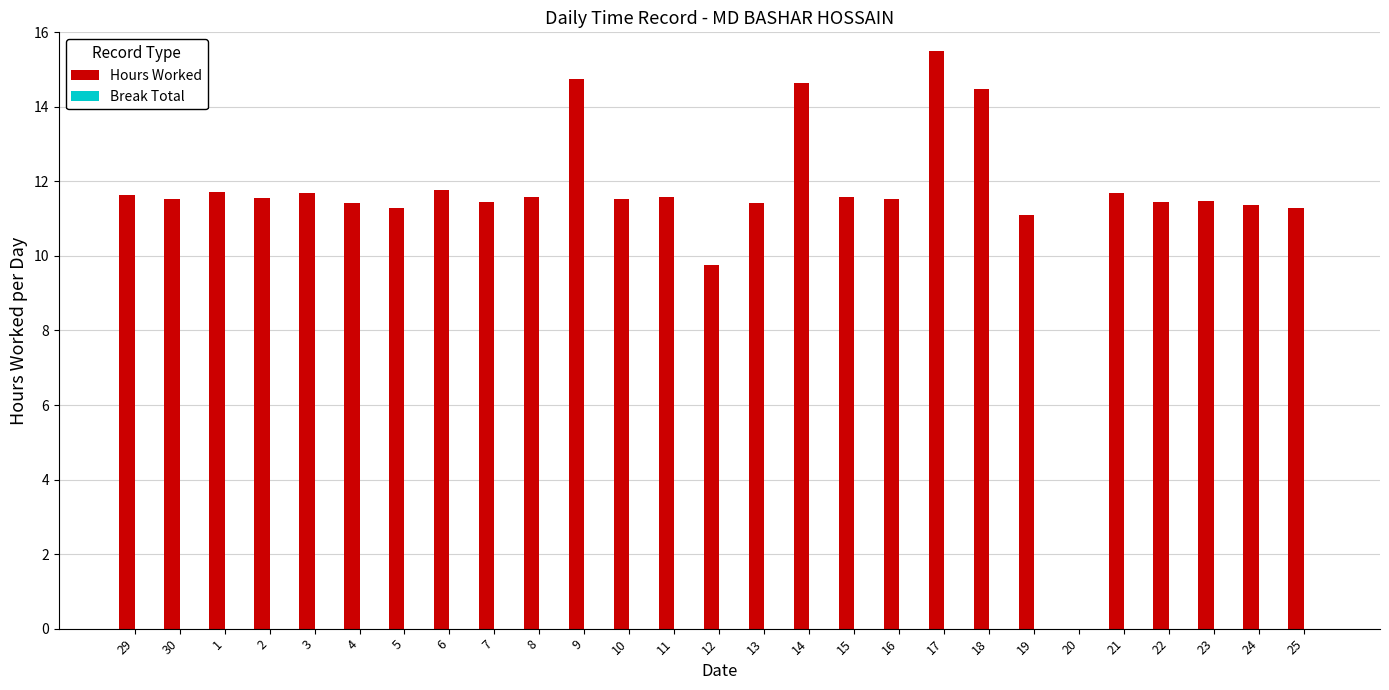

Are the bars horizontal?

No